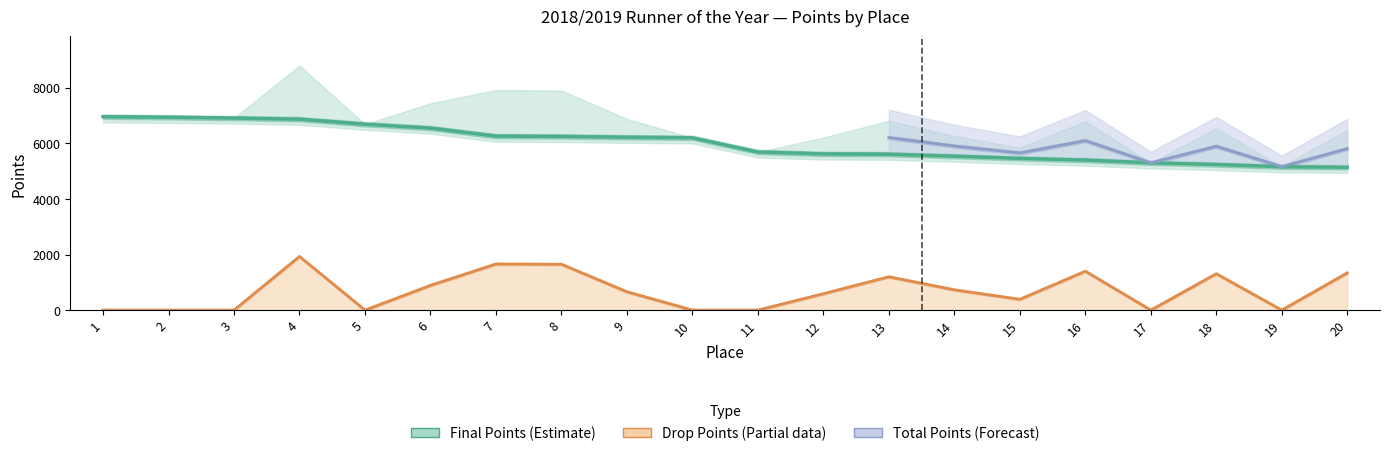

At which label does FINAL POINTS reach its peak?

1